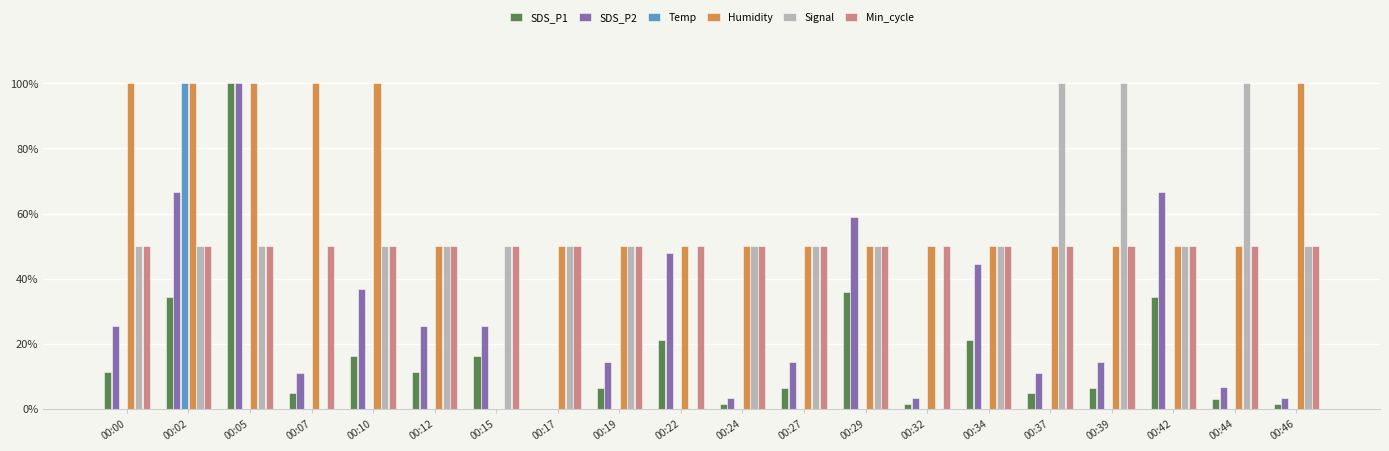

What is the sum of the Min_cycle values at 00:27 and 00:42?

100.0